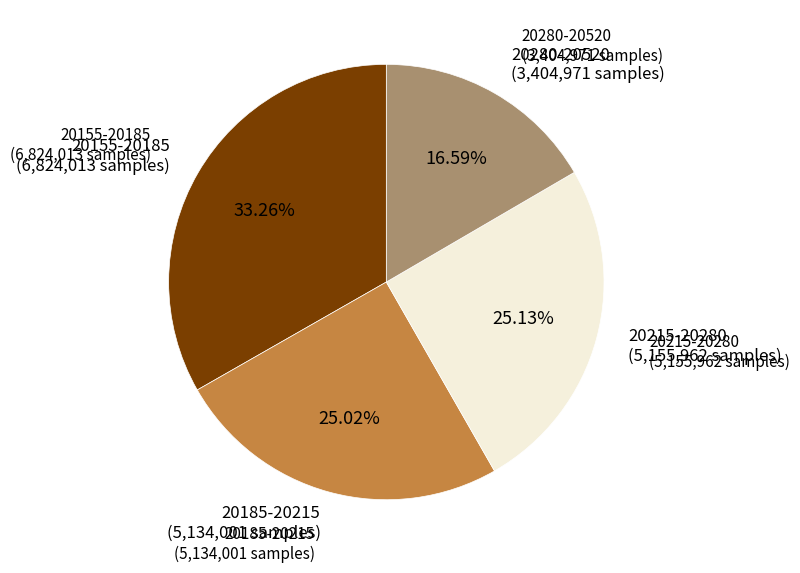

Does any single category account for the majority?

No